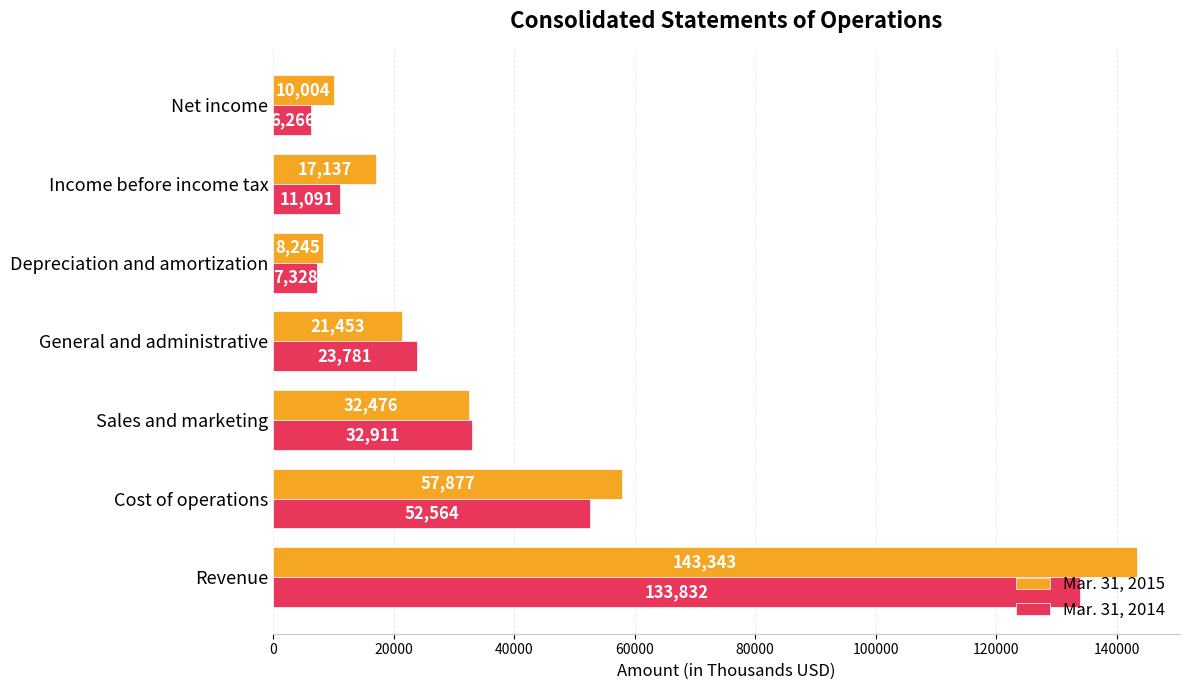

List the labels in order of Mar. 31, 2015 value, smallest first.

Depreciation and amortization, Net income, Income before income tax, General and administrative, Sales and marketing, Cost of operations, Revenue